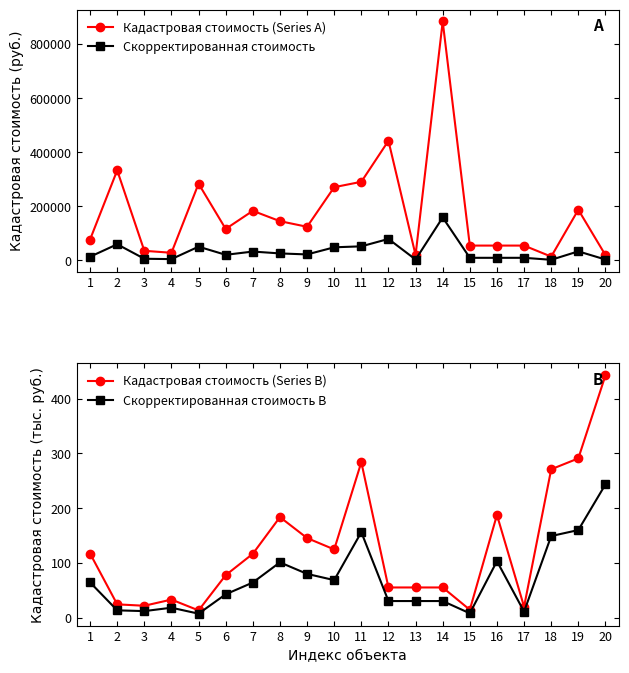

What is the total value across all series at 2?

393170.7